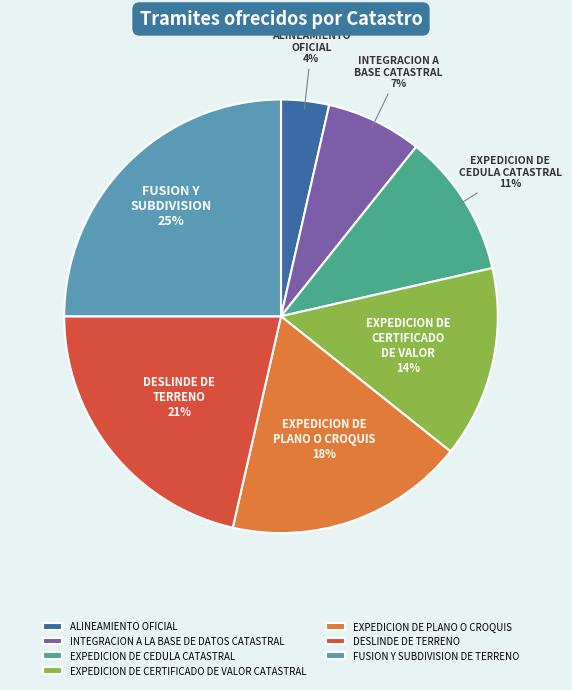

Is it true that EXPEDICION DE CEDULA CATASTRAL is 11% of the pie?

True